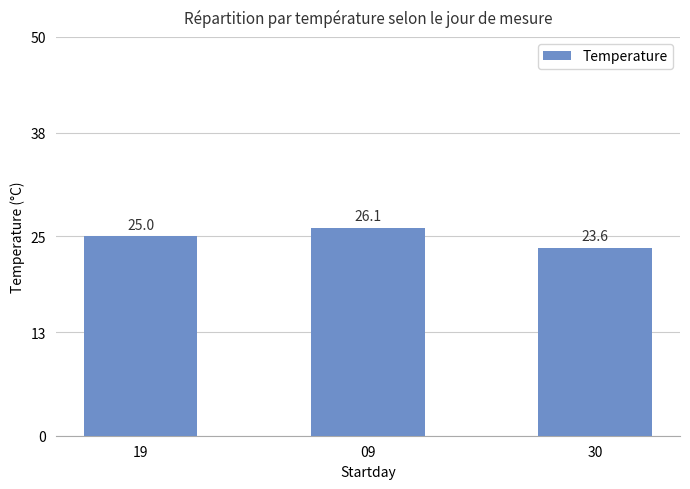

Rank the categories by value from lowest to highest.

30, 19, 09